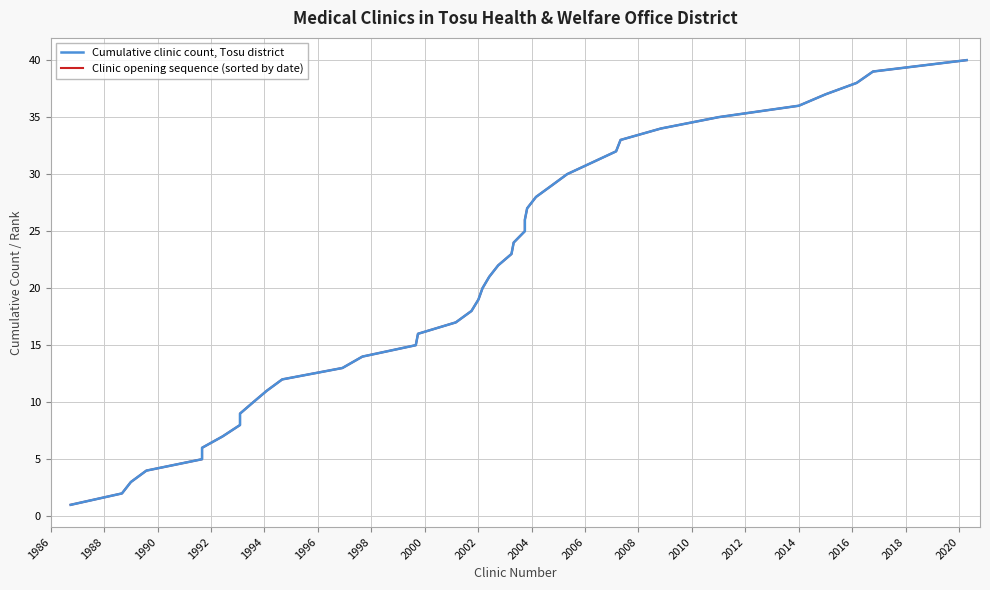

What is the greatest value displayed?

40